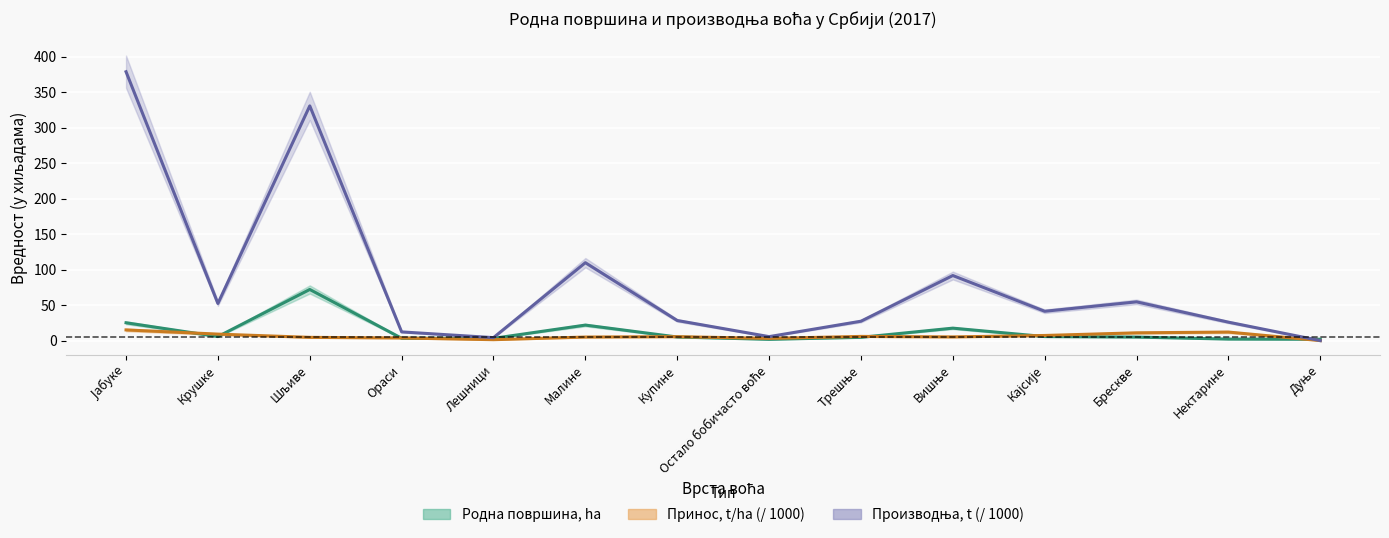

Rank the categories by Принос, t/ha value from highest to lowest.

Јабуке, Нектарине, Брескве, Крушке, Кајсије, Трешње, Купине, Вишње, Малине, Шљиве, Ораси, Остало бобичасто воће, Лешници, Дуње